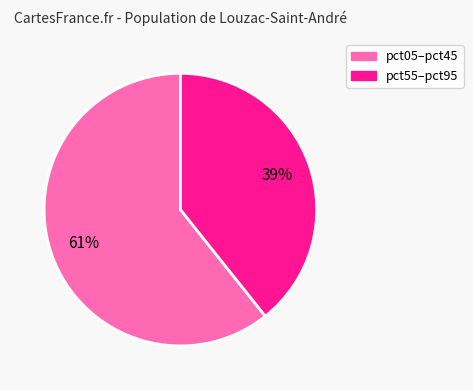

Does any single category account for the majority?

Yes